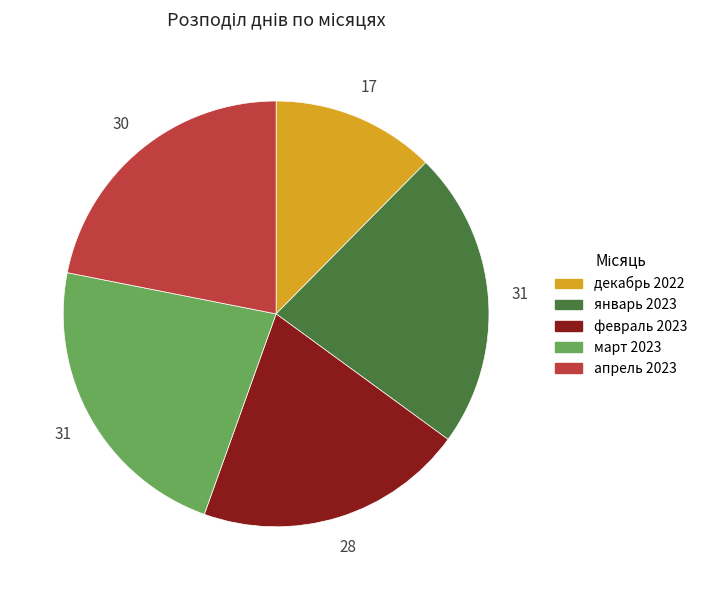

Which slice is the smallest?

декабрь 2022